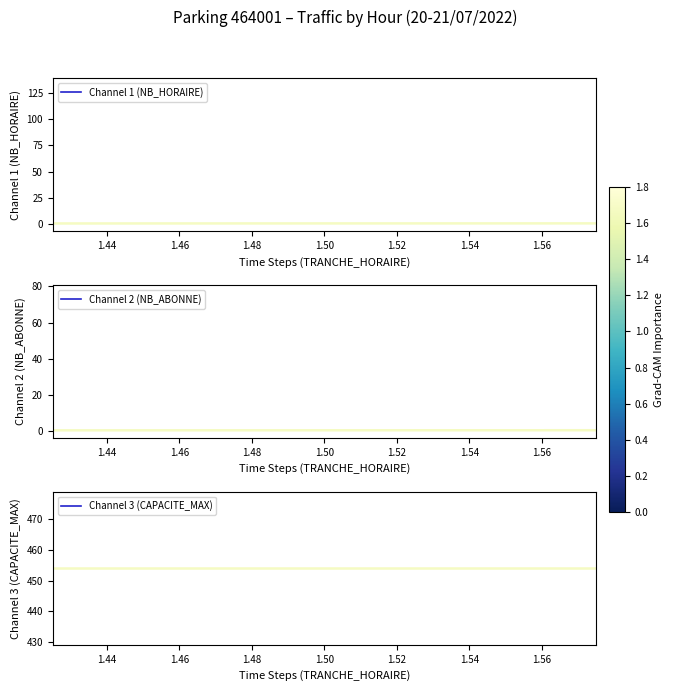

True or false: Channel 3 (CAPACITE_MAX) and Channel 1 (NB_HORAIRE) intersect in this chart.

False